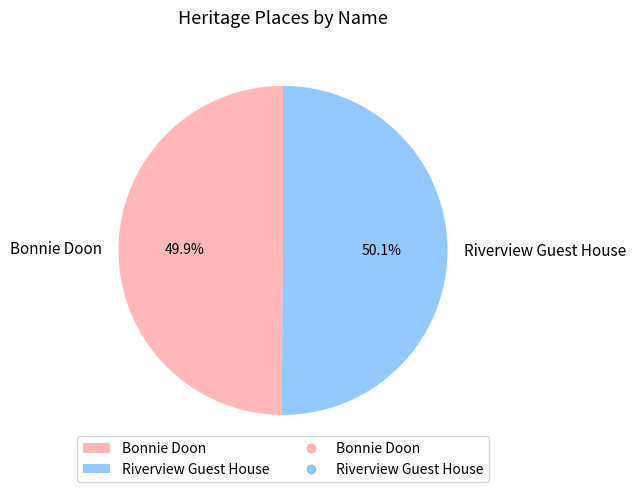

Count the number of slices in the pie.

2